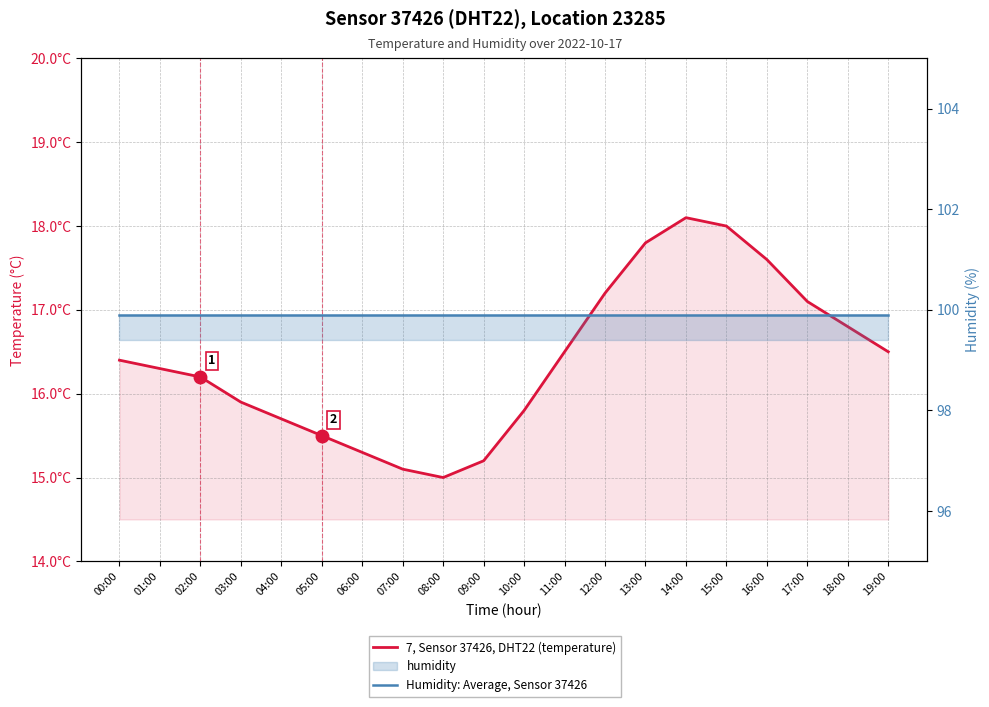

True or false: 7, Sensor 37426, DHT22 (temperature) and Humidity: Average, Sensor 37426 cross at least once.

False